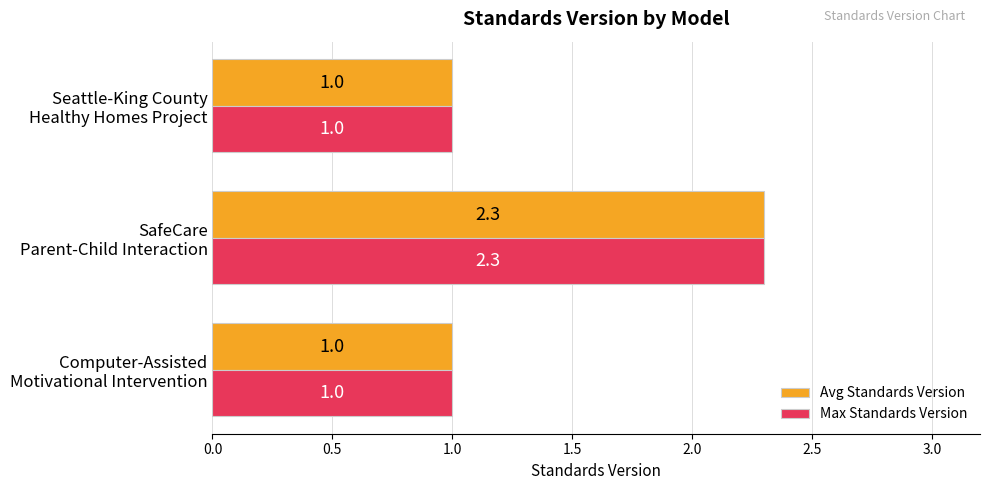

How many data points in Max Standards Version are above 1?

1